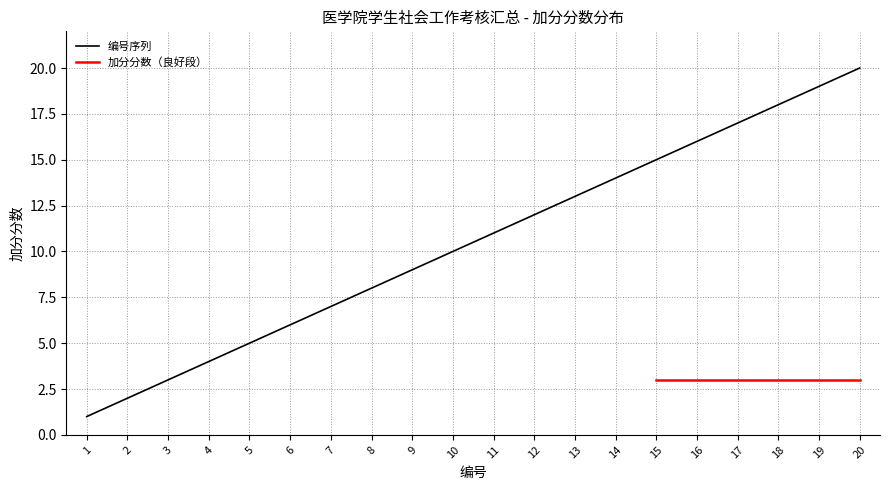

What is the maximum value shown in the chart?

20